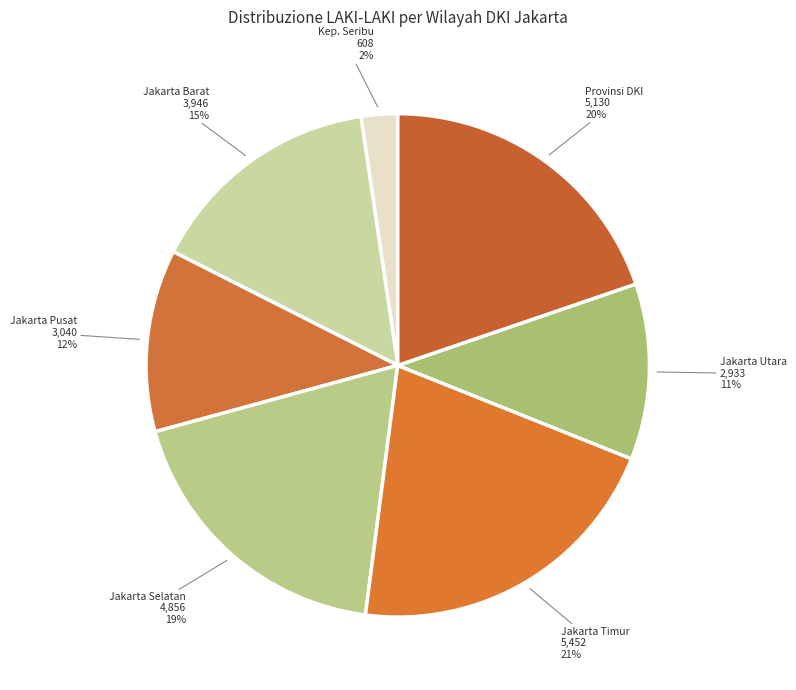

Does Jakarta Pusat represent more than half of the total?

No